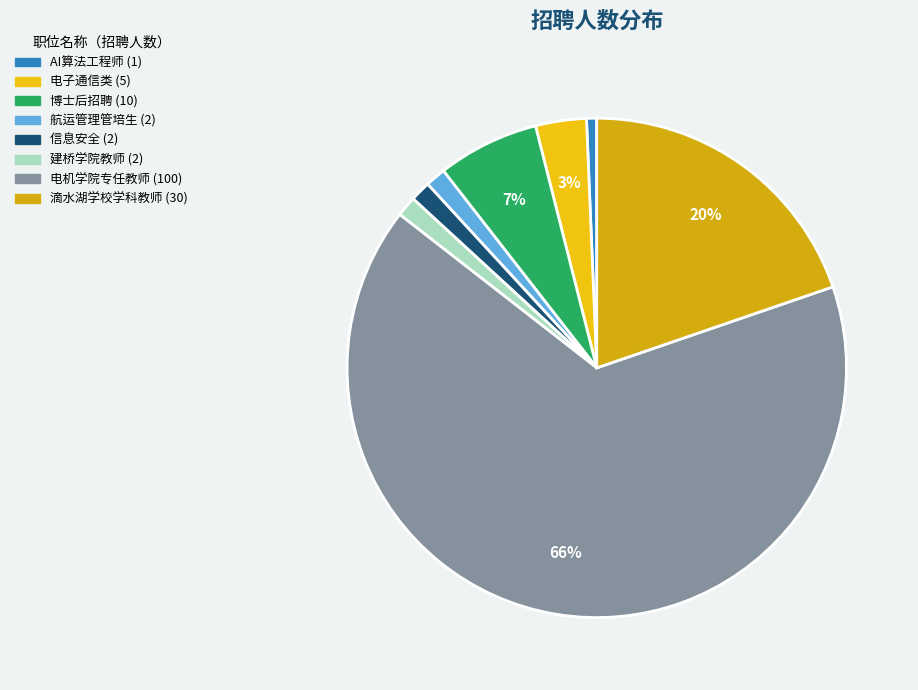

How many segments does this pie chart have?

8